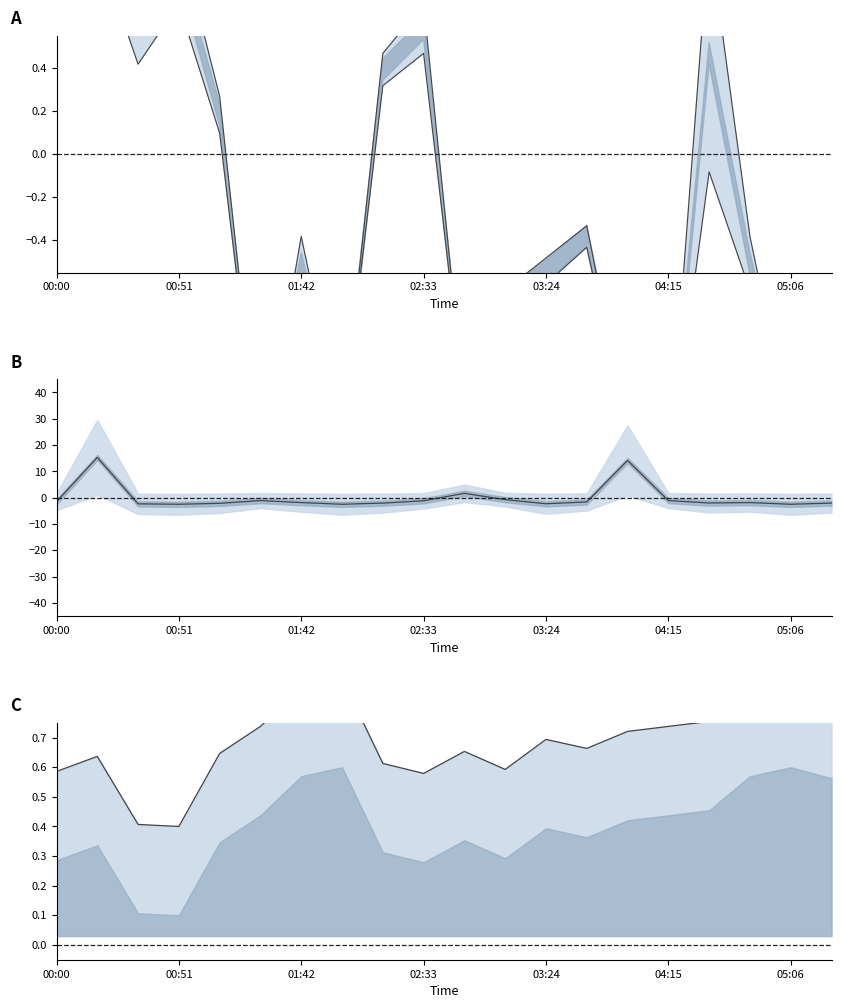

True or false: BME280_temperature has a value of 0.1 at 00:51.

False